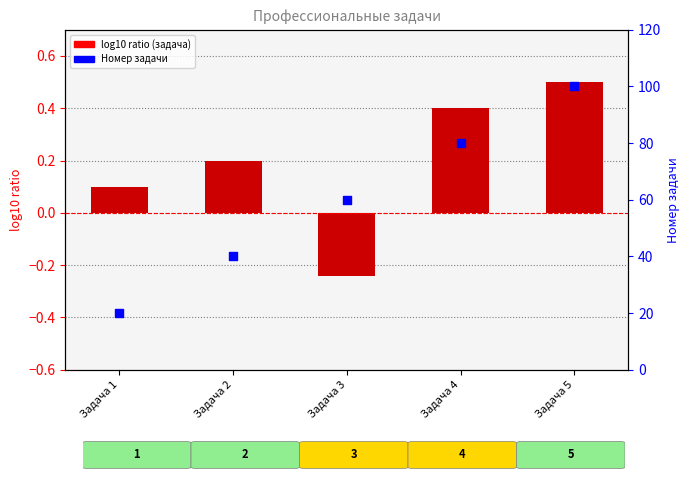

Which series has the widest spread of Y values?

Номер в перечне